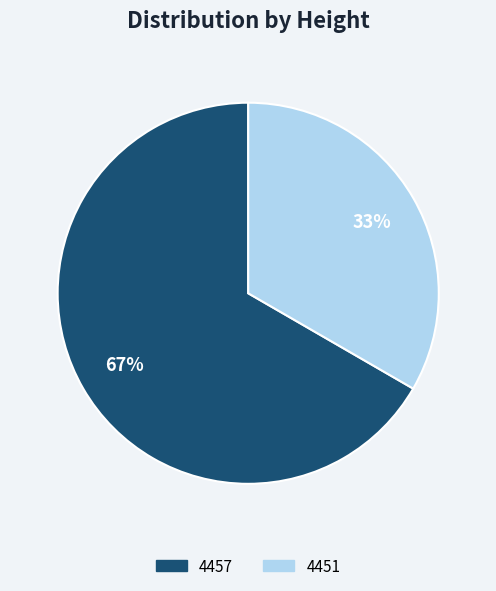

To the nearest percent, what is the combined percentage of 4457 and 4451?

100%